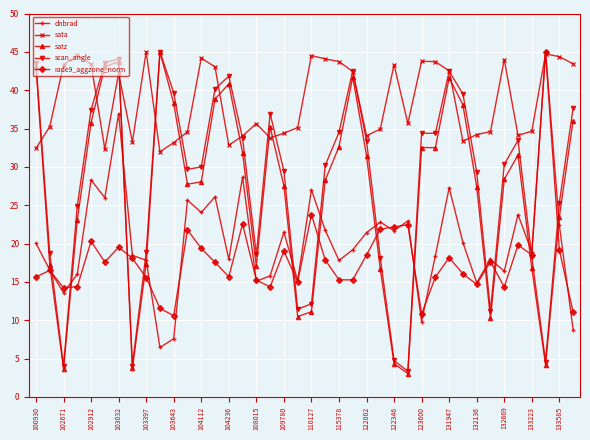

What is the maximum value for sata?

45.0